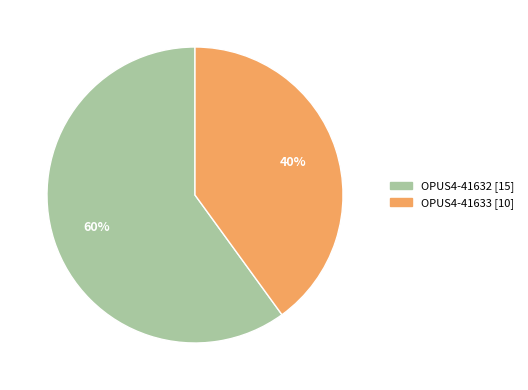

To the nearest percent, what is the difference between the OPUS4-41633 and OPUS4-41632 slice percentages?

20%